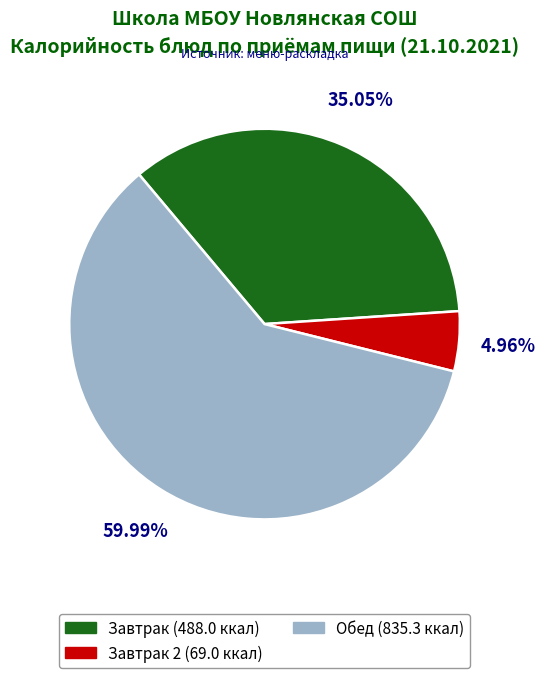

How many slices are in this pie chart?

3